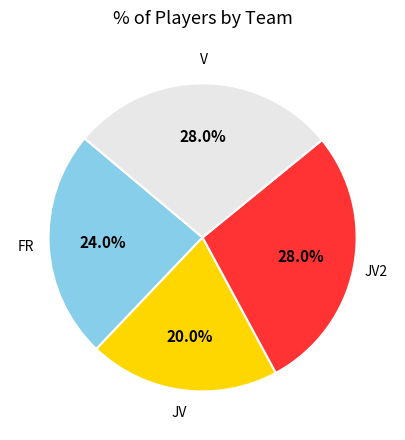

Is V the majority of the pie?

No